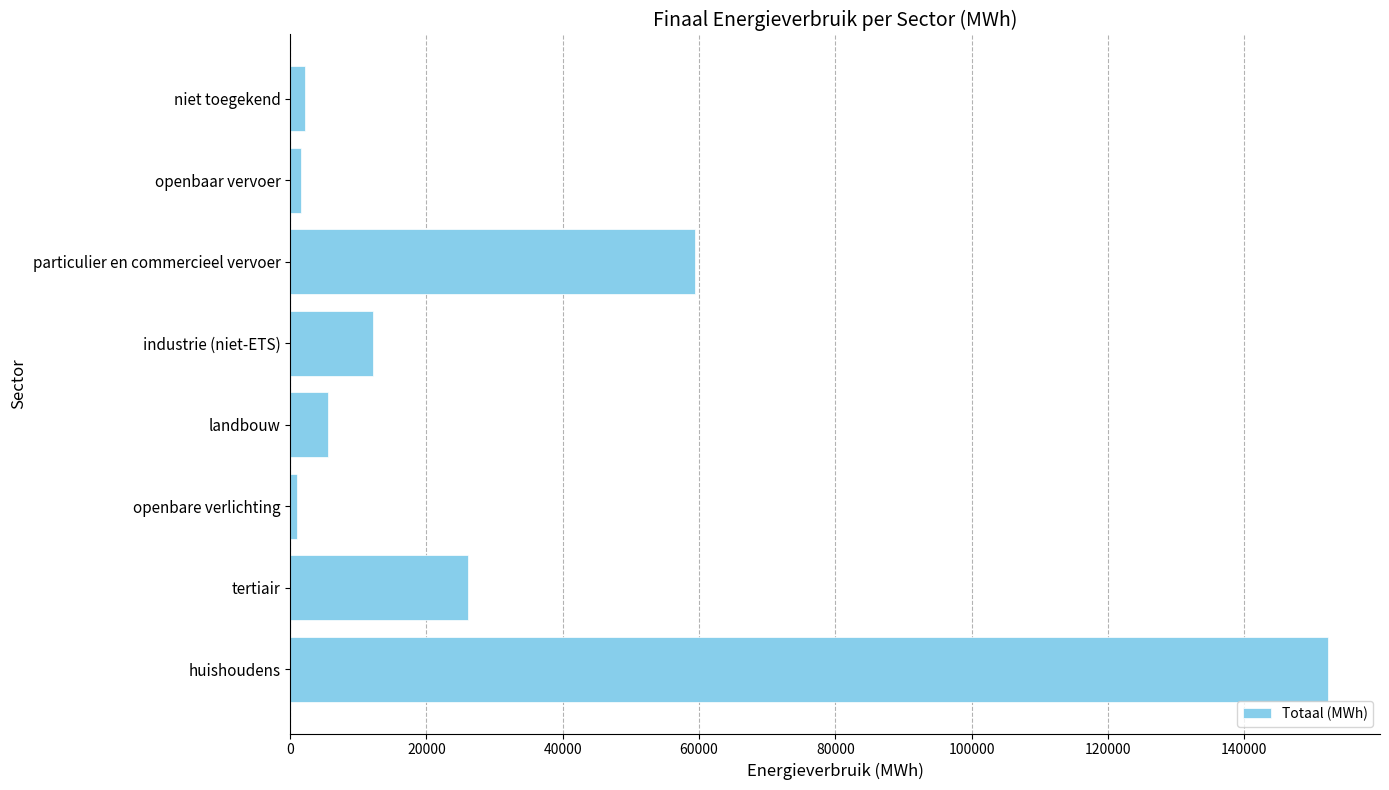

The chart shows a value of 26107.3 at tertiair. True or false?

True